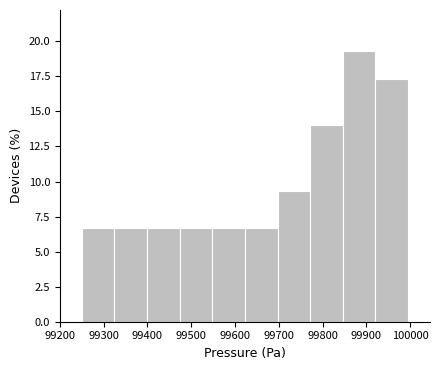

What is the height of the bar covering 99920 to 100000 on the x-axis? Neither the bar edges nor the heights are printed on the chart, so give them approximately, as read against the axes.

17.5